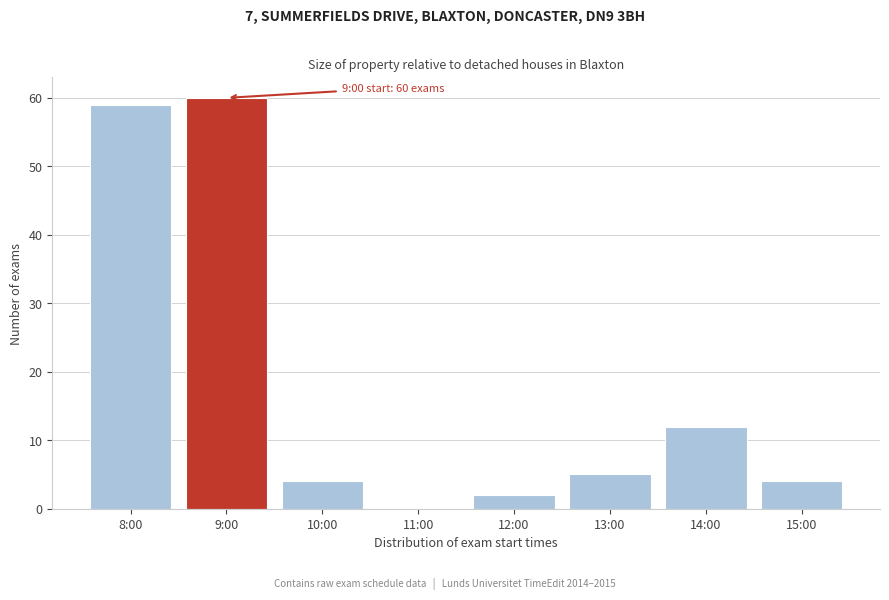

Reading left to right, extract all data points from this chart.

8:00=59	9:00=60	10:00=4	11:00=0	12:00=2	13:00=5	14:00=12	15:00=4